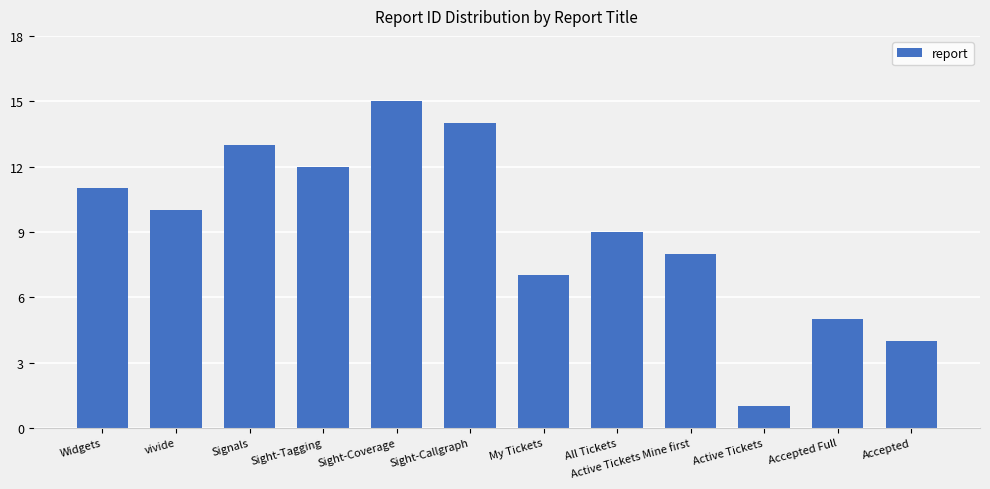

What position from the right is All Tickets?

5